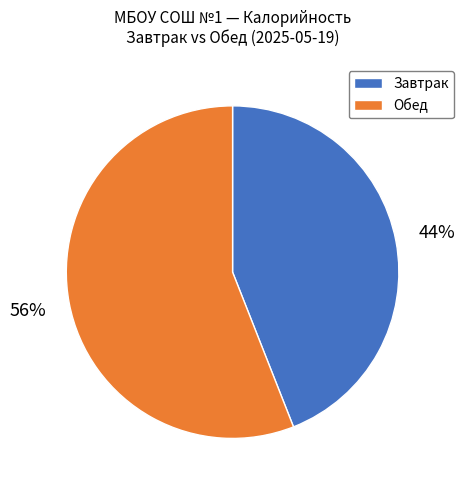

Does any single category account for the majority?

Yes